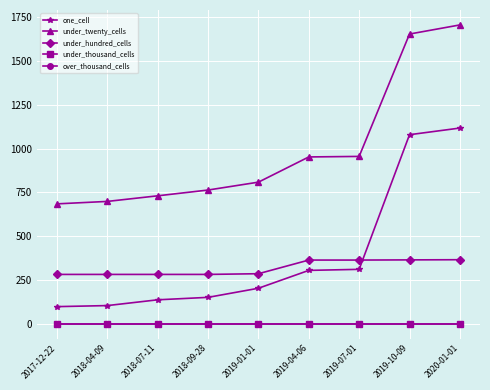

What is the average value of the under_hundred_cells series?

318